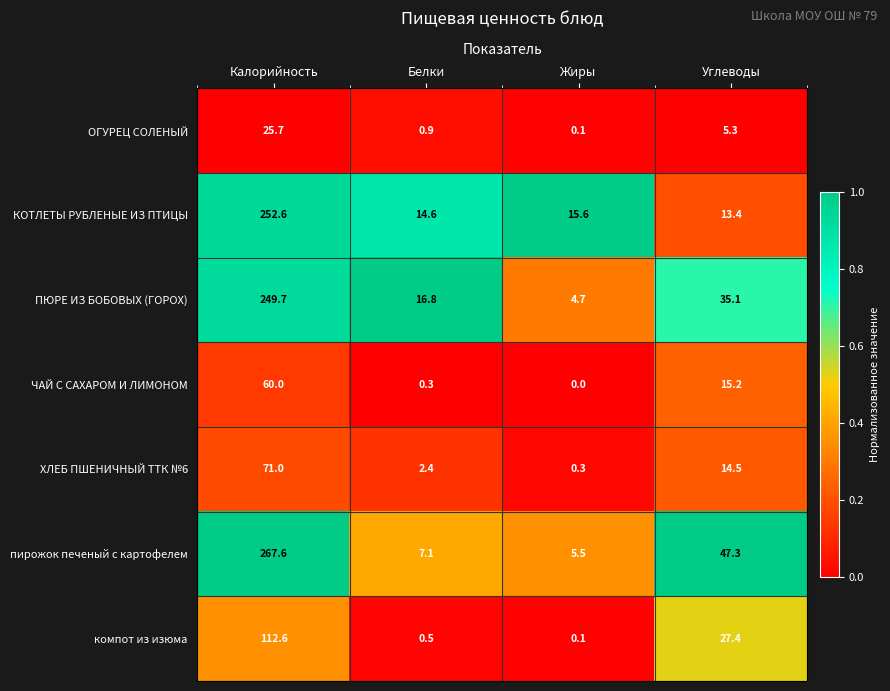

Which series has the largest range (max minus min)?

пирожок печеный с картофелем